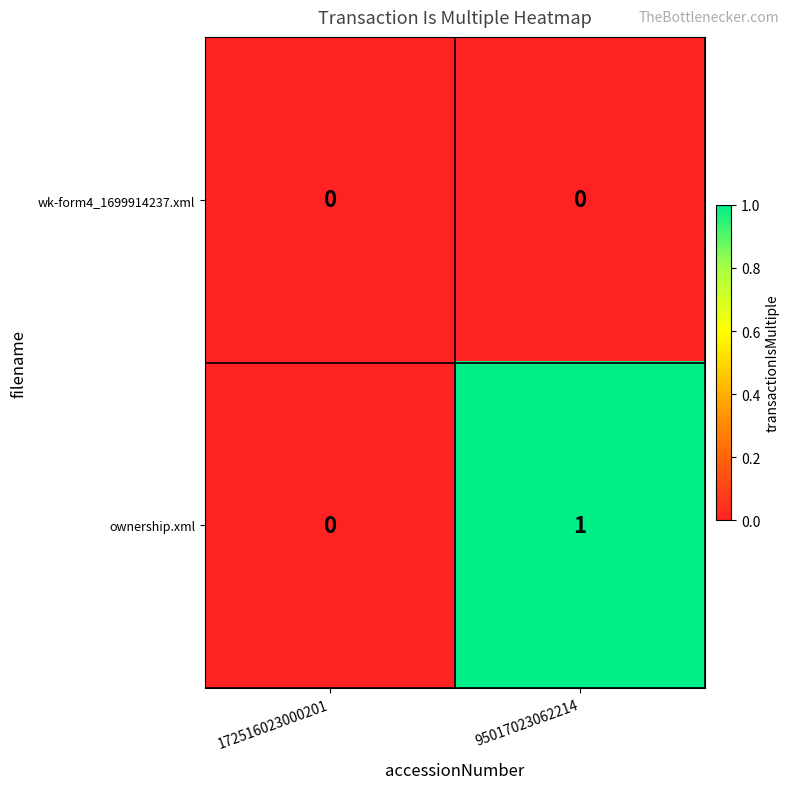

How many categories are shown in the chart?

2